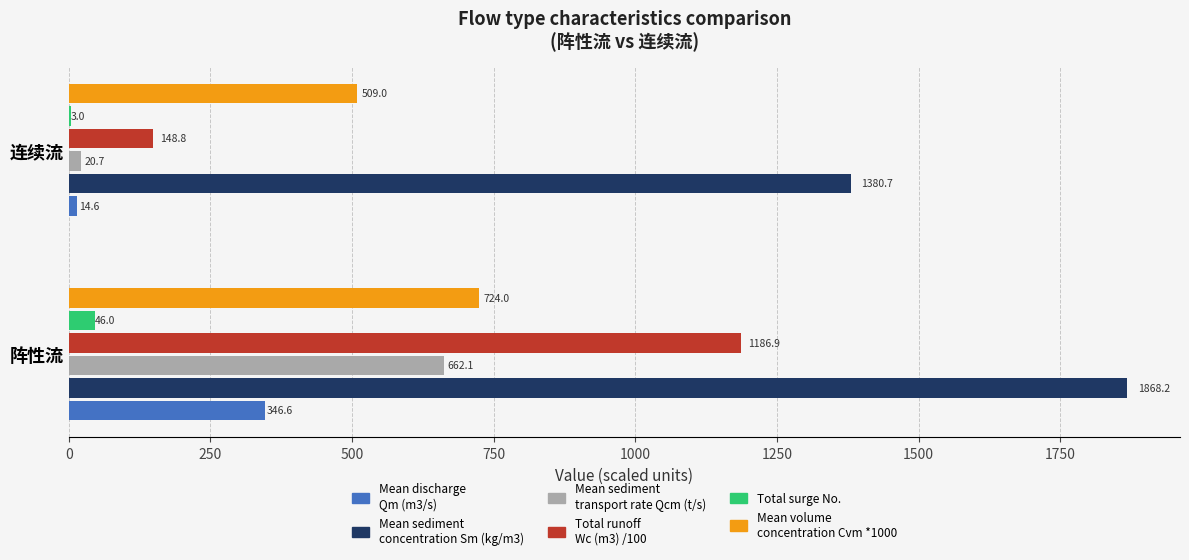

What is the greatest value displayed?

1868.2